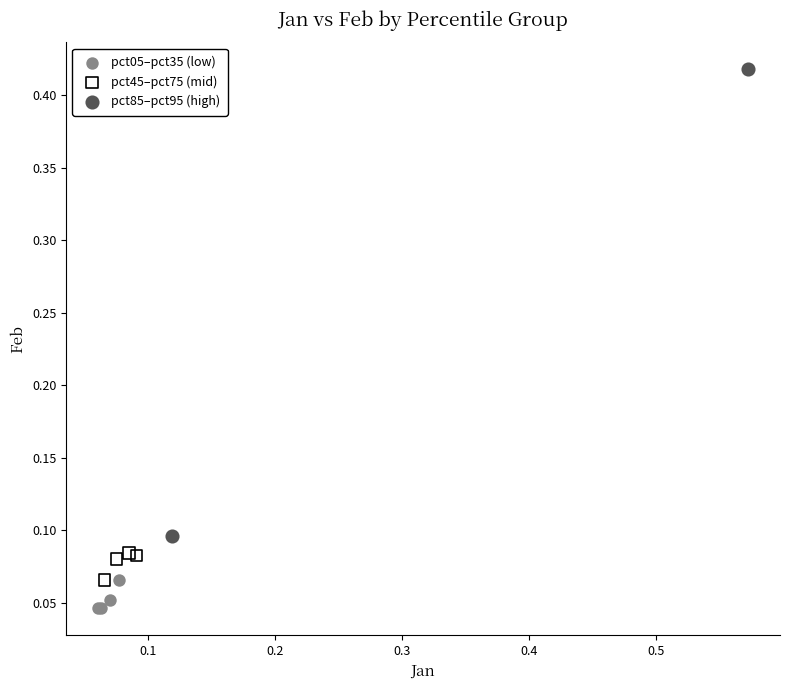

Which series has the widest spread of Y values?

pct85–pct95 (high)